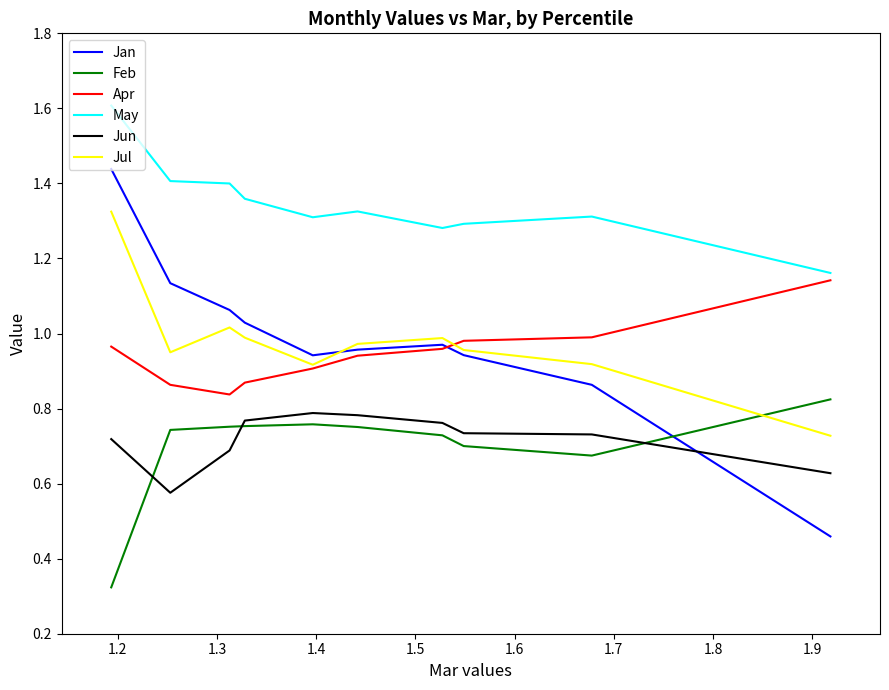

How many times do Jan and Feb cross each other?

1